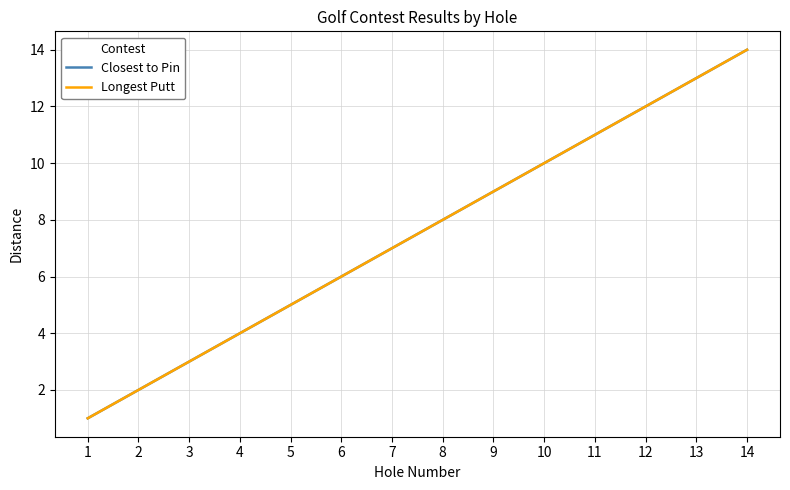

True or false: Closest to Pin and Longest Putt cross at least once.

False